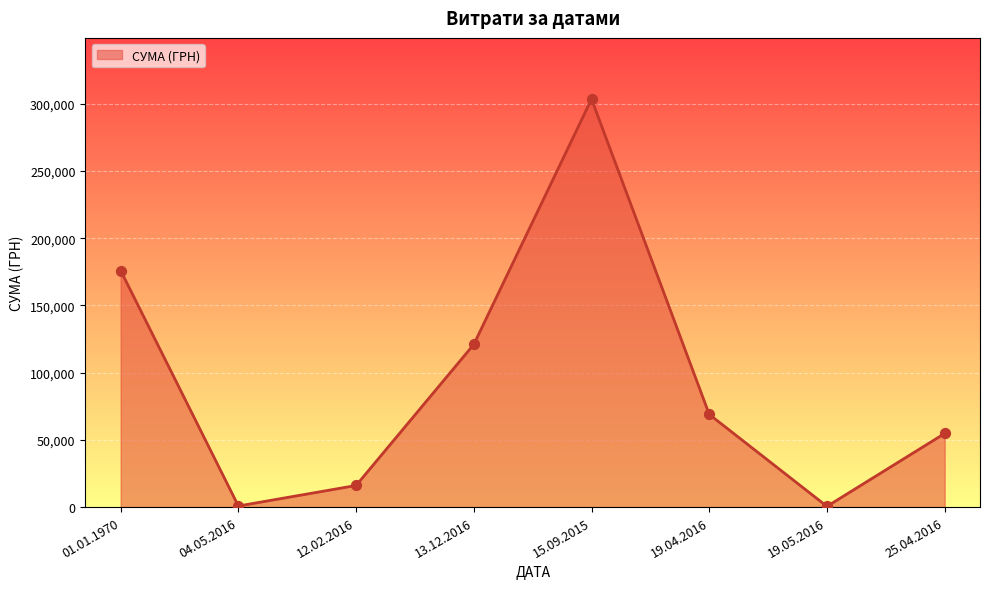

What is the ratio of the value at 12.02.2016 to the value at 19.05.2016?

30.5